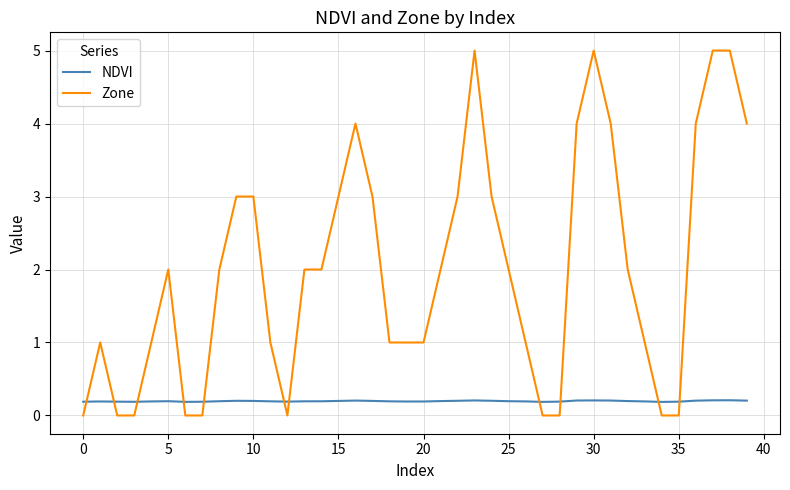

Which series has the widest spread of values?

Zone